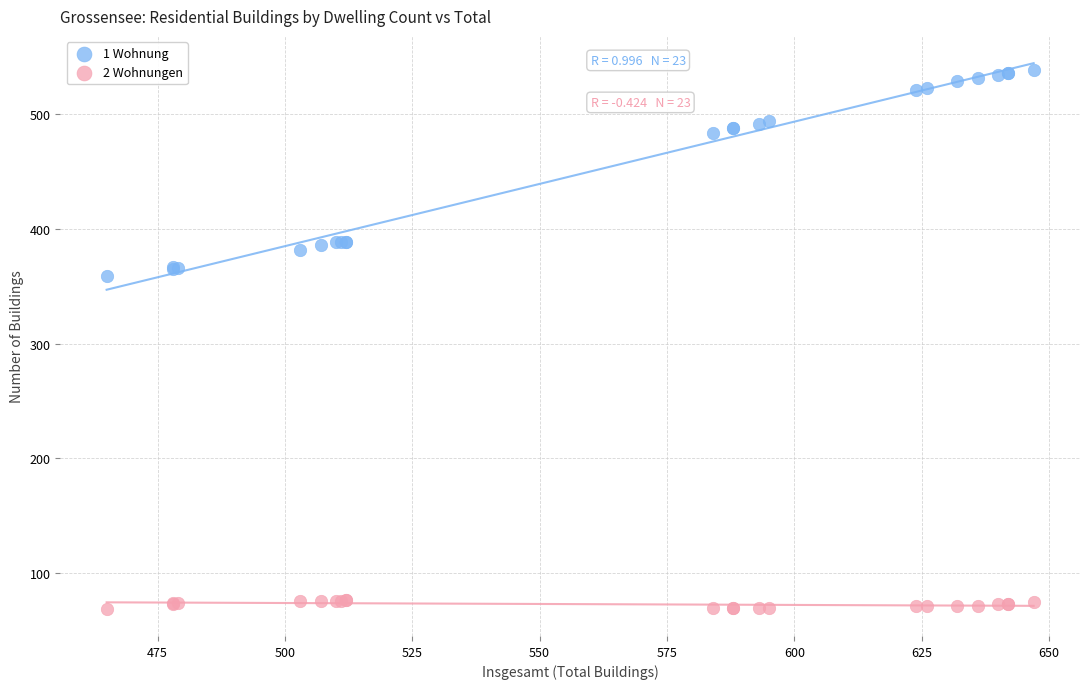

Which series has the largest Y range (max minus min)?

1 Wohnung